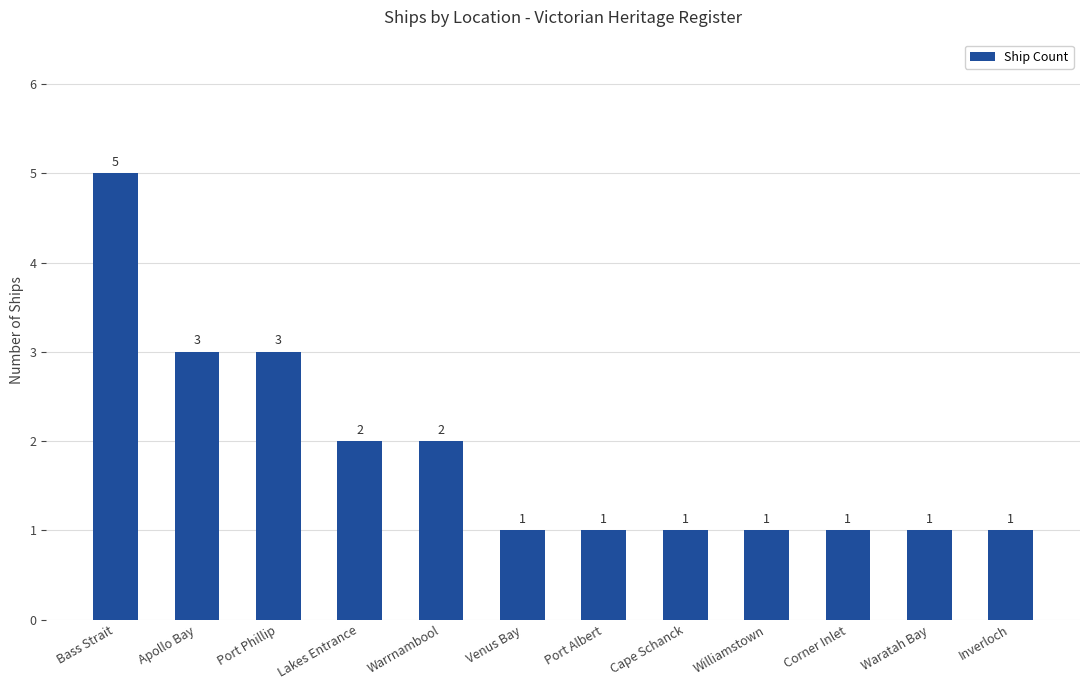

How many categories are shown in the chart?

12